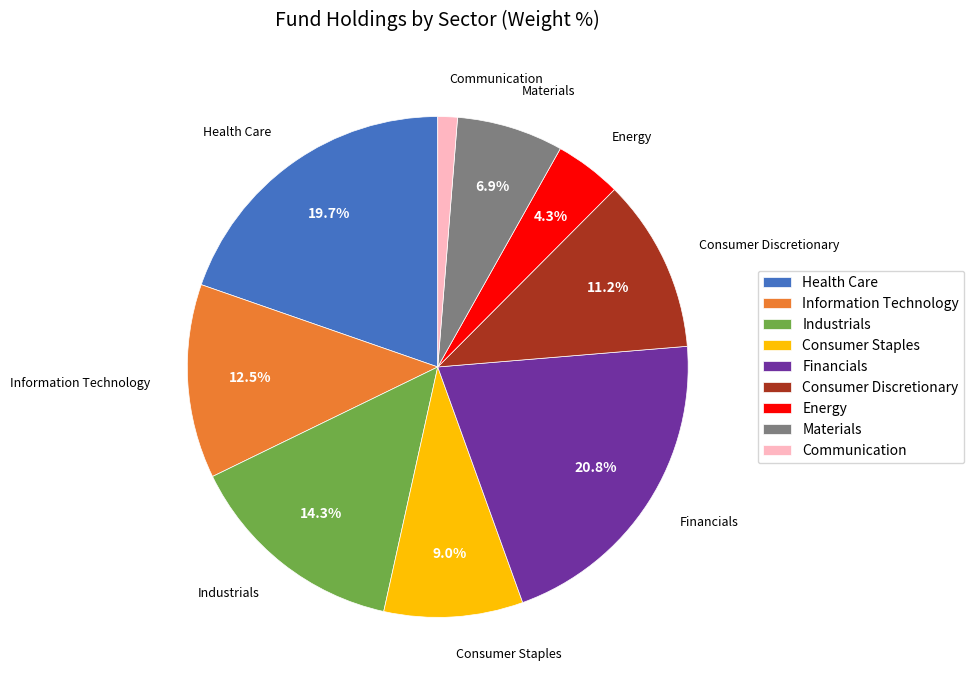

What percentage is the Industrials slice, to the nearest percent?

14%